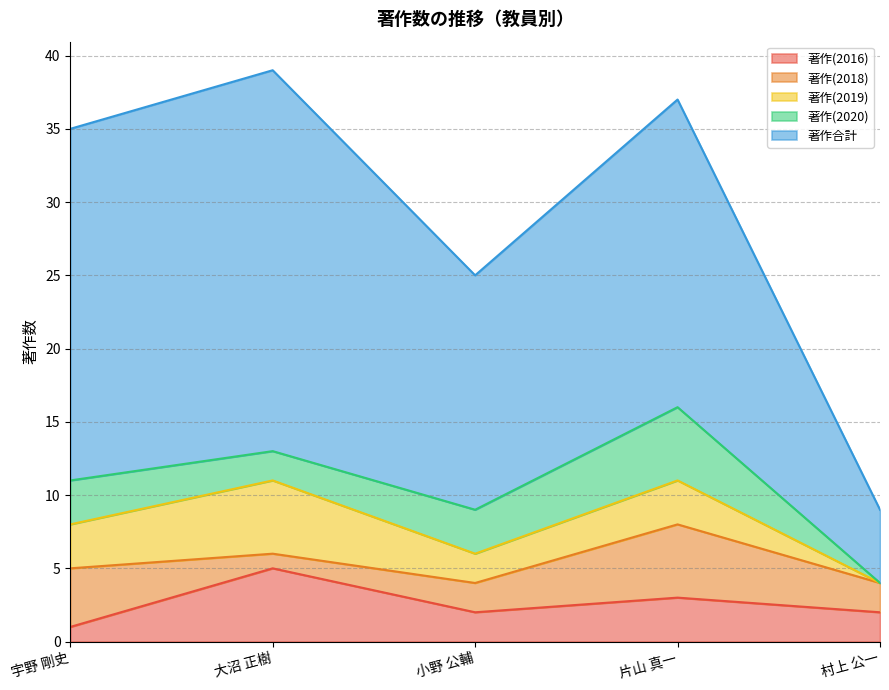

Between 村上 公一 and 片山 真一, which is larger?

片山 真一